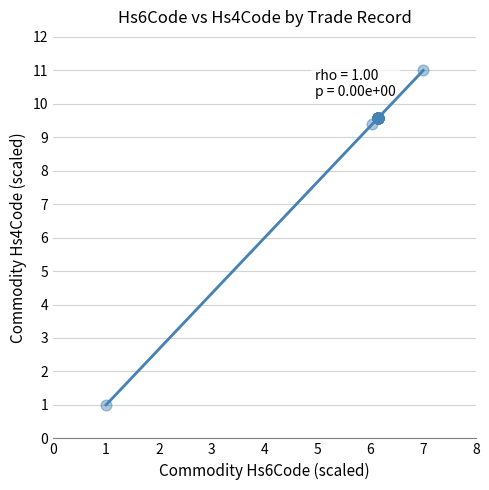

What Y value in the scatter plot is closest to 6?

9.4